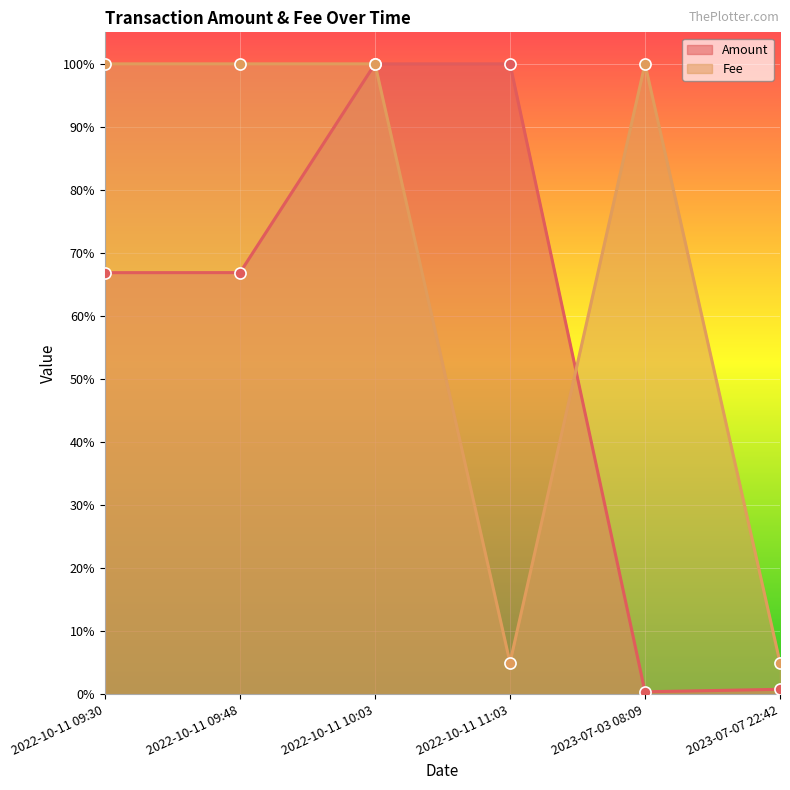

Reading right to left, extract all data points from this chart.

Amount: 2023-07-07 22:42=0.0	2023-07-03 08:09=0.0	2022-10-11 11:03=1.0	2022-10-11 10:03=1.0	2022-10-11 09:48=0.7	2022-10-11 09:30=0.7
Fee: 2023-07-07 22:42=0.0	2023-07-03 08:09=1.0	2022-10-11 11:03=0.0	2022-10-11 10:03=1.0	2022-10-11 09:48=1.0	2022-10-11 09:30=1.0